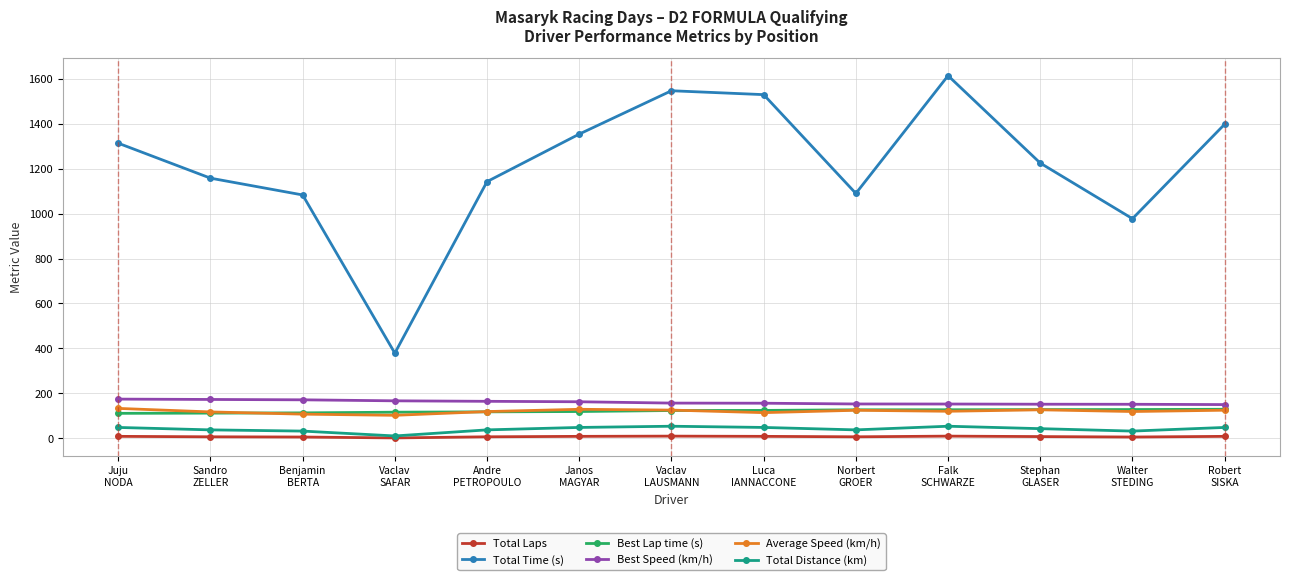

What is the value of the Total Time (s) point at the 1st from the left?

1313.0